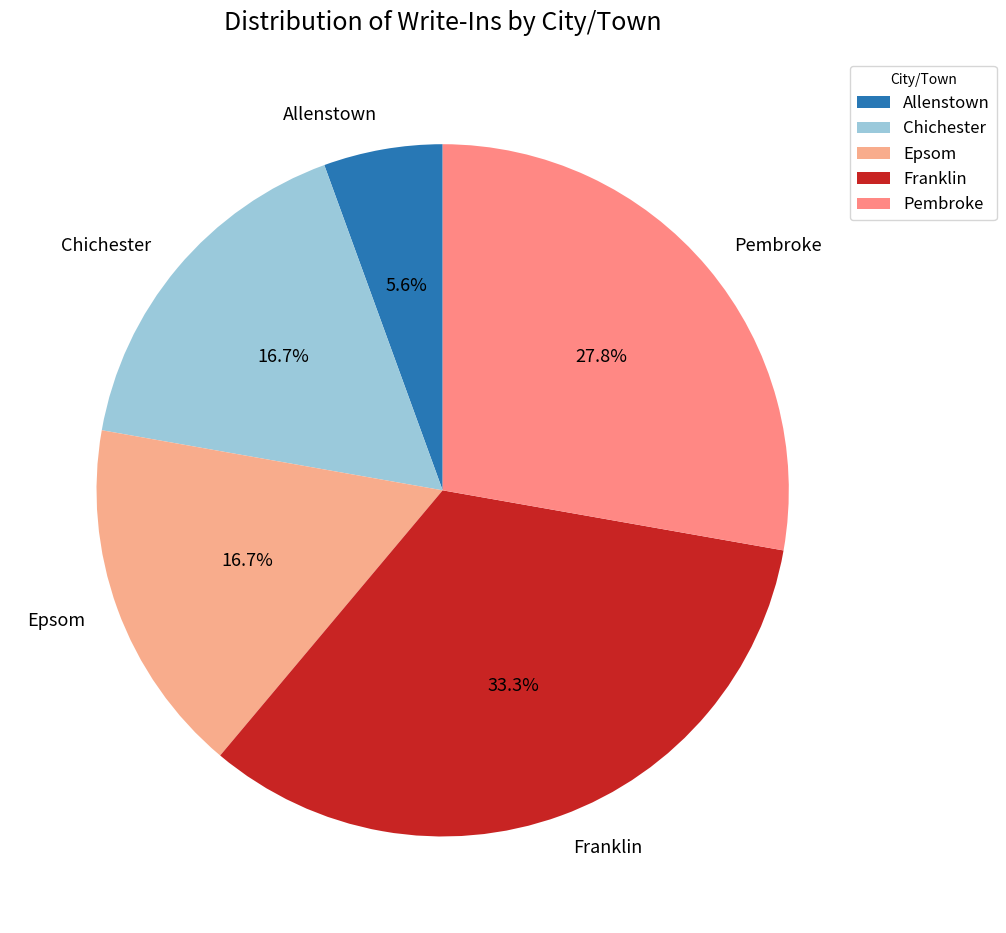

Count the number of slices in the pie.

5